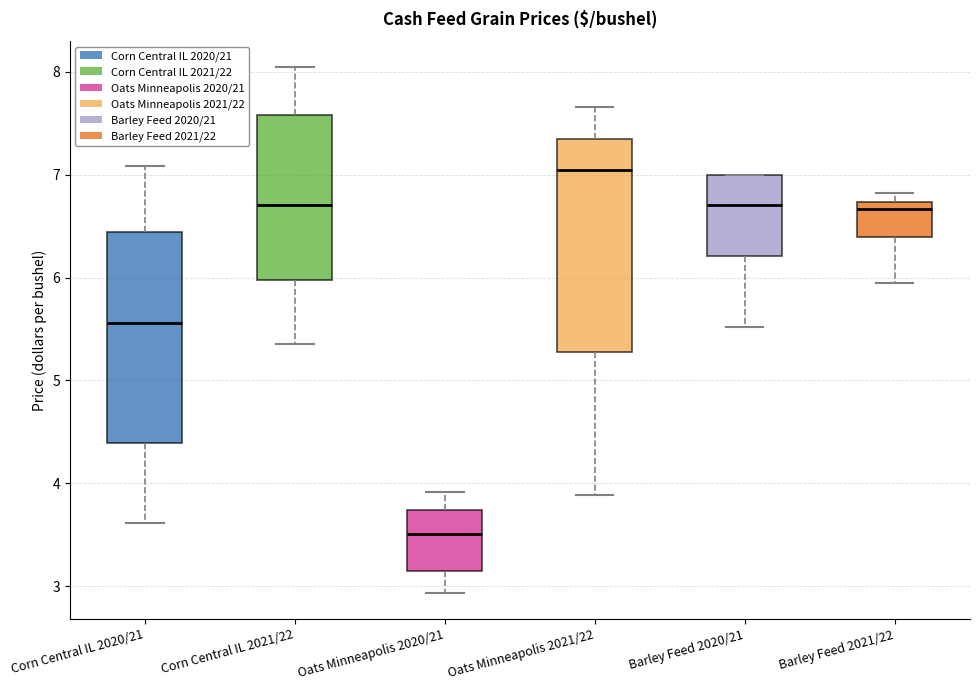

Reading left to right, read every box against the y-axis: the position of its median line, the range the box covers, and the ends of its whiskers. The values are not printed on the chart, so give them approximately, as read against the axis.

Corn Central IL 2020/21: median 5.6, box 4.4 to 6.4, whiskers 3.6 to 7.1
Corn Central IL 2021/22: median 6.7, box 6.0 to 7.6, whiskers 5.4 to 8.0
Oats Minneapolis 2020/21: median 3.5, box 3.1 to 3.7, whiskers 2.9 to 3.9
Oats Minneapolis 2021/22: median 7.0, box 5.3 to 7.3, whiskers 3.9 to 7.7
Barley Feed 2020/21: median 6.7, box 6.2 to 7.0, whiskers 5.5 to 7.0
Barley Feed 2021/22: median 6.7 (just below the box's upper edge), box 6.4 to 6.7, whiskers 6.0 to 6.8